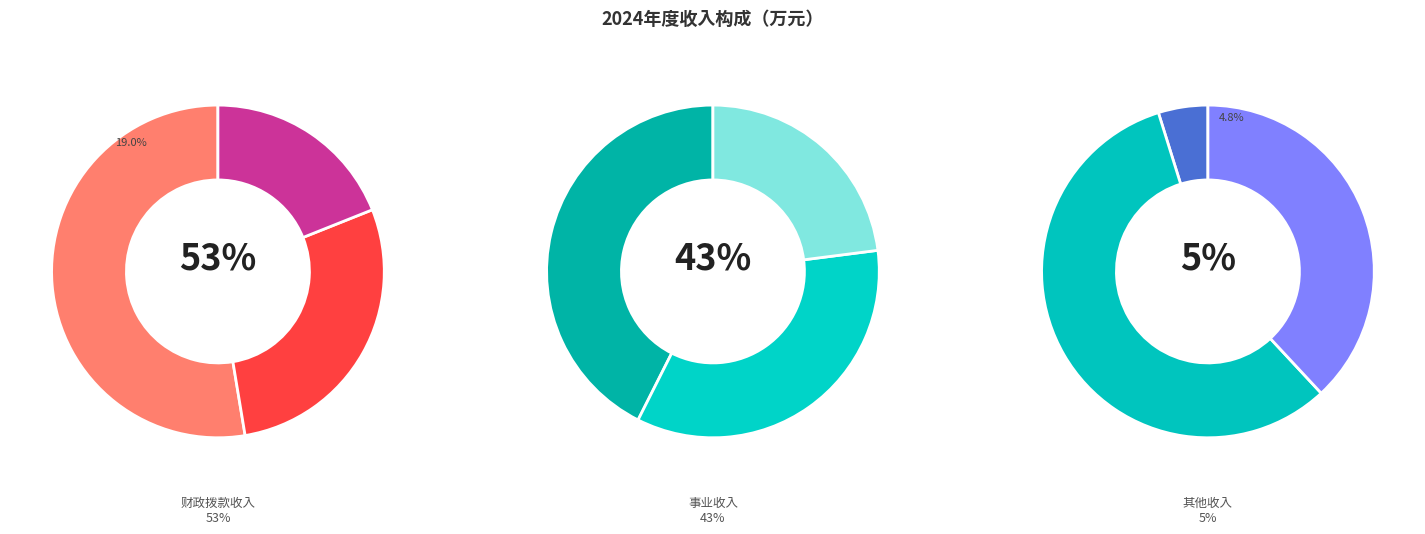

How many segments does this pie chart have?

3